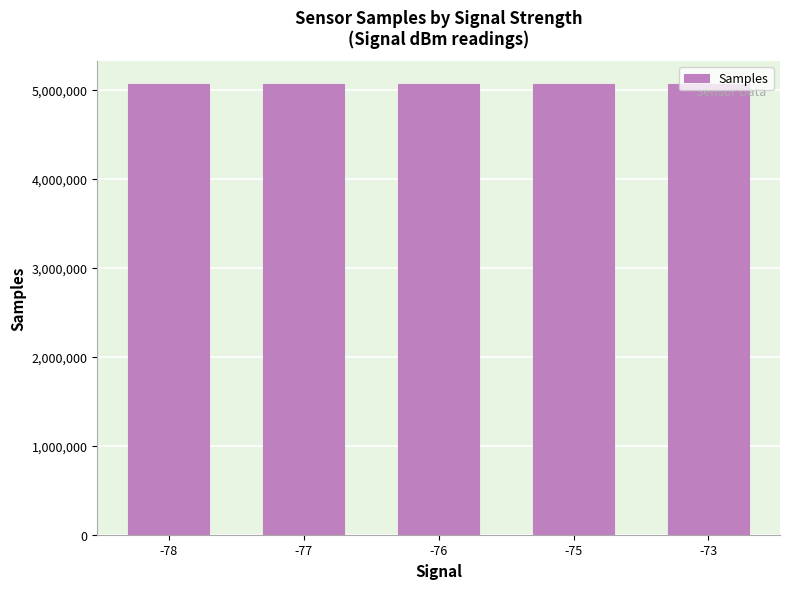

What is the ratio of the value at -77 to the value at -73?

1.0